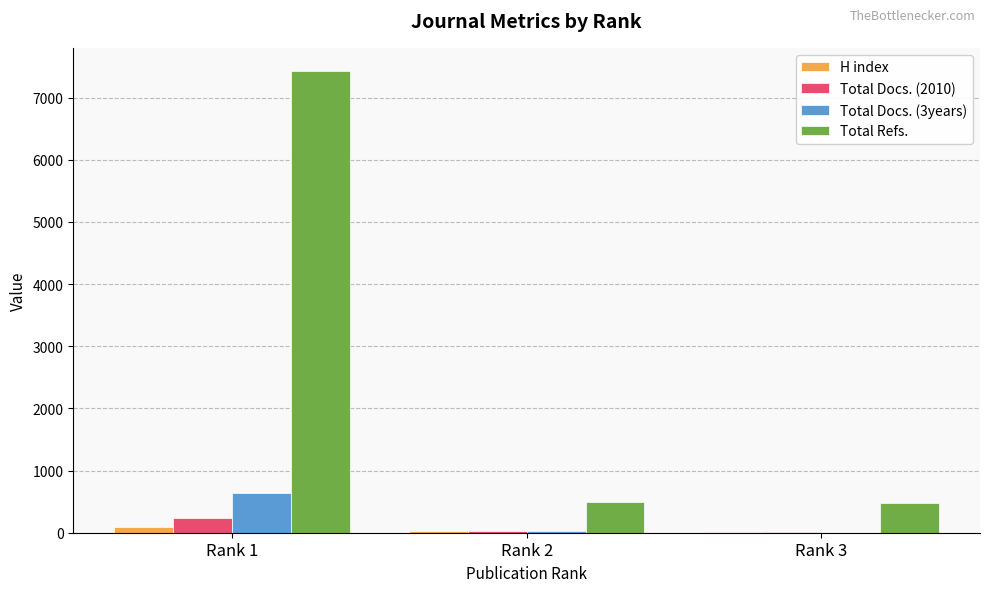

What is the sum of all Total Refs. values?

8413